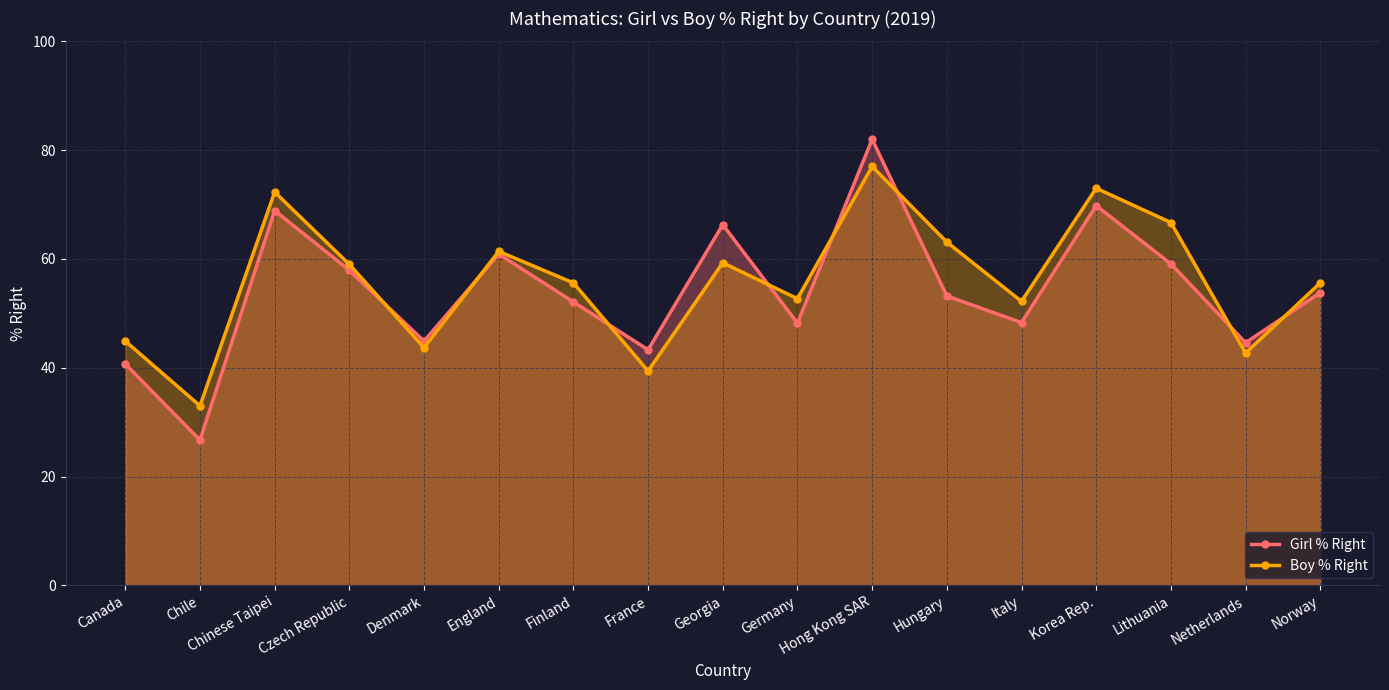

What is the label of the 12th point from the right?

England